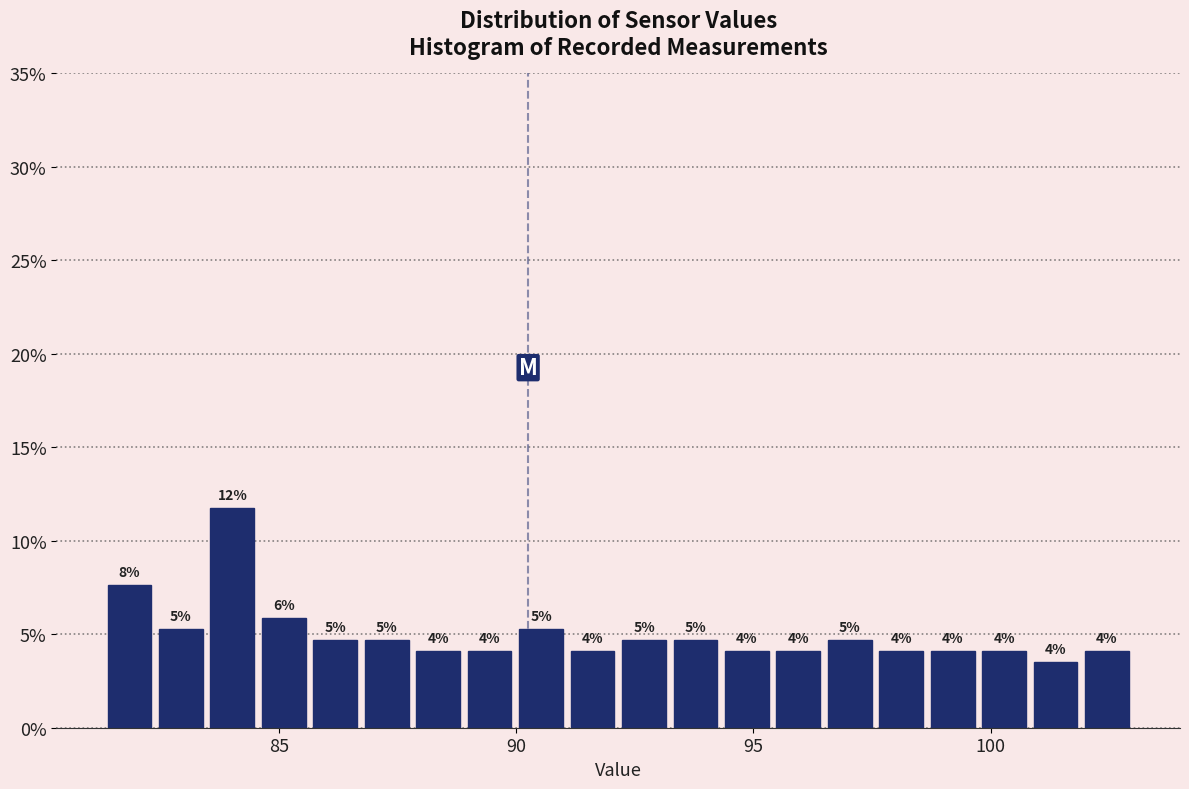

Around what value on the x-axis is the tallest bar? Give the approximate position of its centre, as read against the axis.

84.0